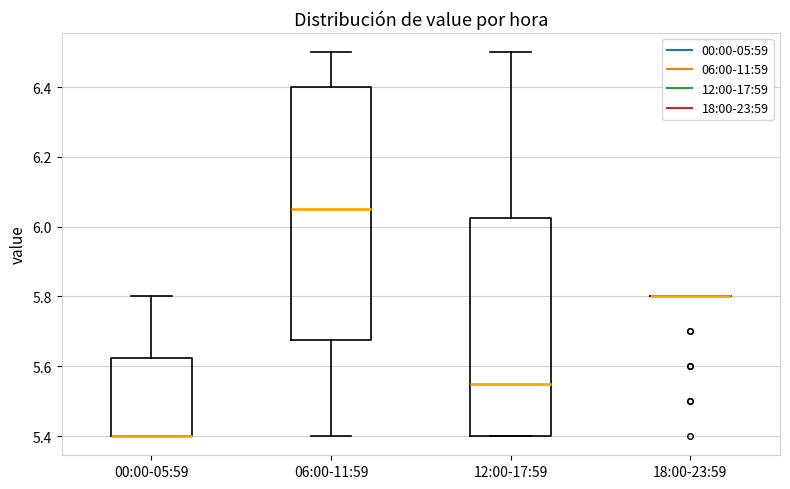

Reading left to right, transcribe this box plot: for each box, give where its median line is, the range the box spans, and where its two whiskers end, as read against the y-axis. The values are not printed on the chart, so give them approximately, as read against the axis.

00:00-05:59: median 5.40 (drawn on the box's lower edge), box 5.40 to 5.62, whiskers 5.40 to 5.80
06:00-11:59: median 6.06, box 5.68 to 6.40, whiskers 5.40 to 6.50
12:00-17:59: median 5.56, box 5.40 to 6.02, whiskers 5.40 to 6.50
18:00-23:59: box collapsed to a line at 5.80, whiskers 5.80 to 5.80